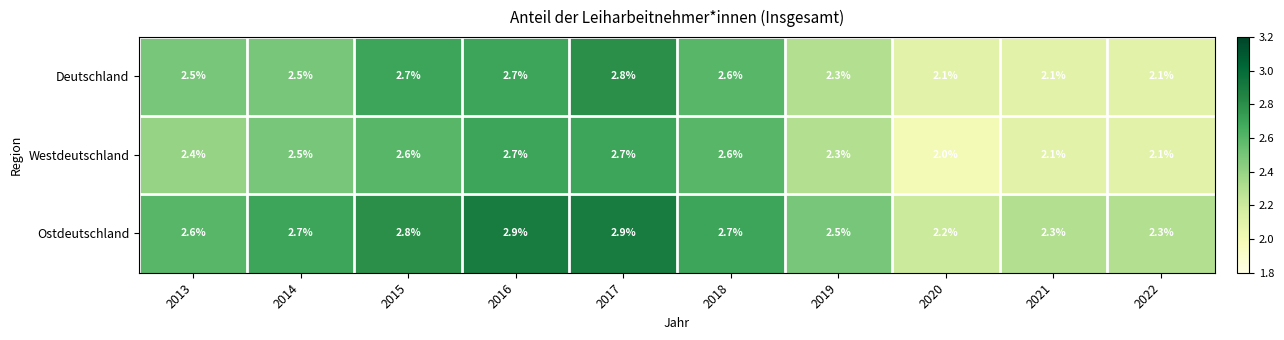

List the series in order of their peak value, lowest first.

Westdeutschland, Deutschland, Ostdeutschland